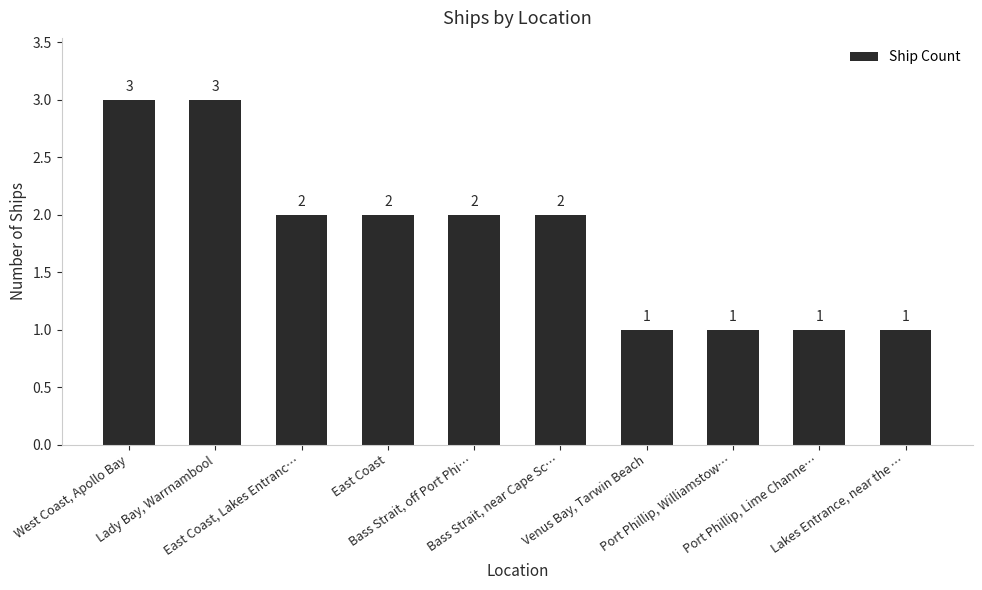

What is the value of the 6th bar from the left?

2